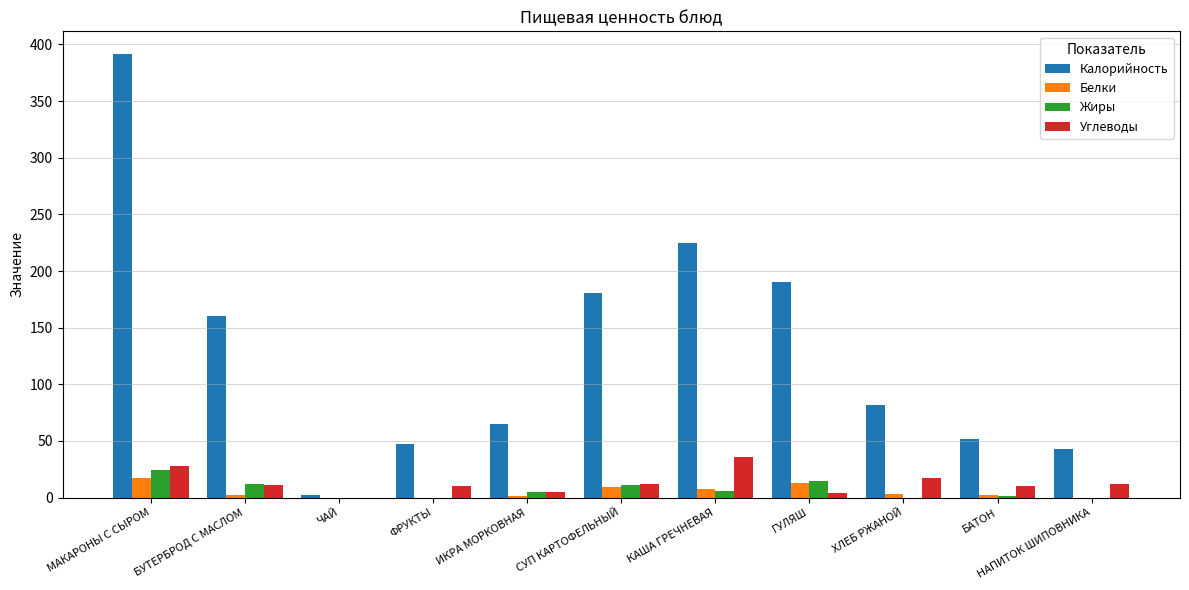

Is it true that Калорийность equals 86 at БУТЕРБРОД С МАСЛОМ?

False